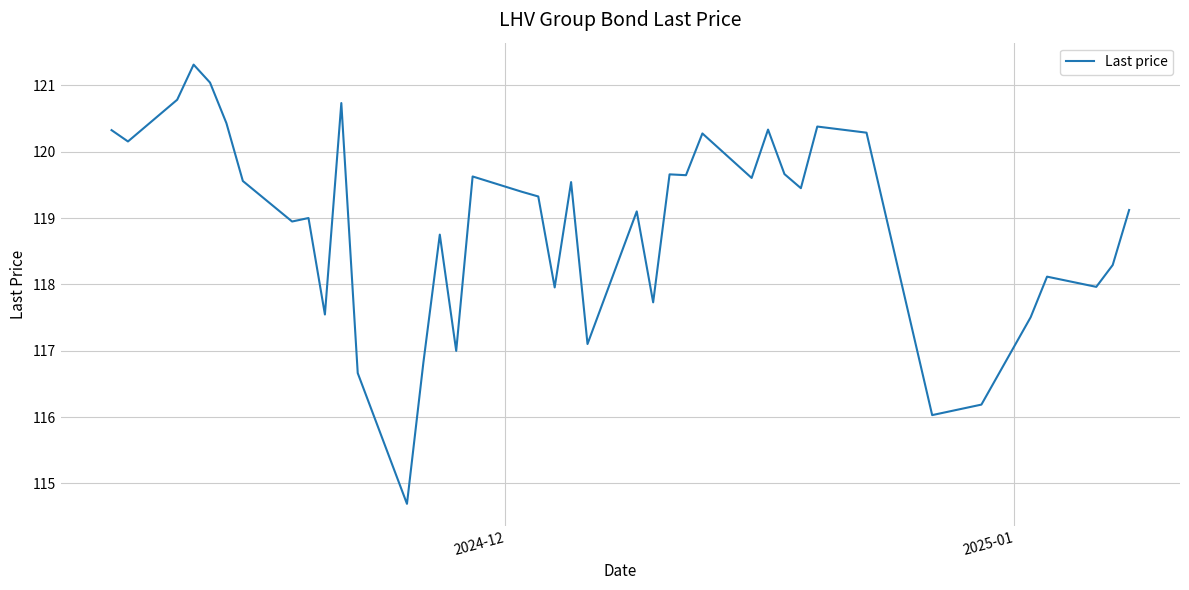

What is the maximum value shown in the chart?

121.3